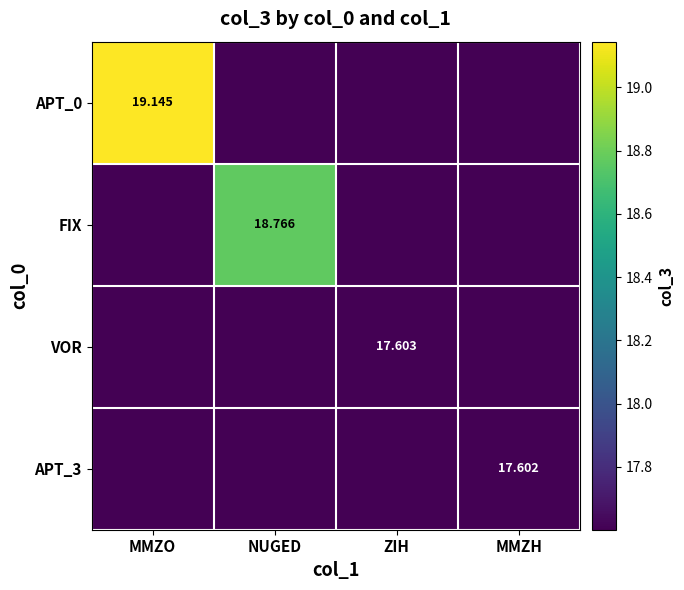

The APT_0 series shows 28.0 at NUGED. True or false?

False